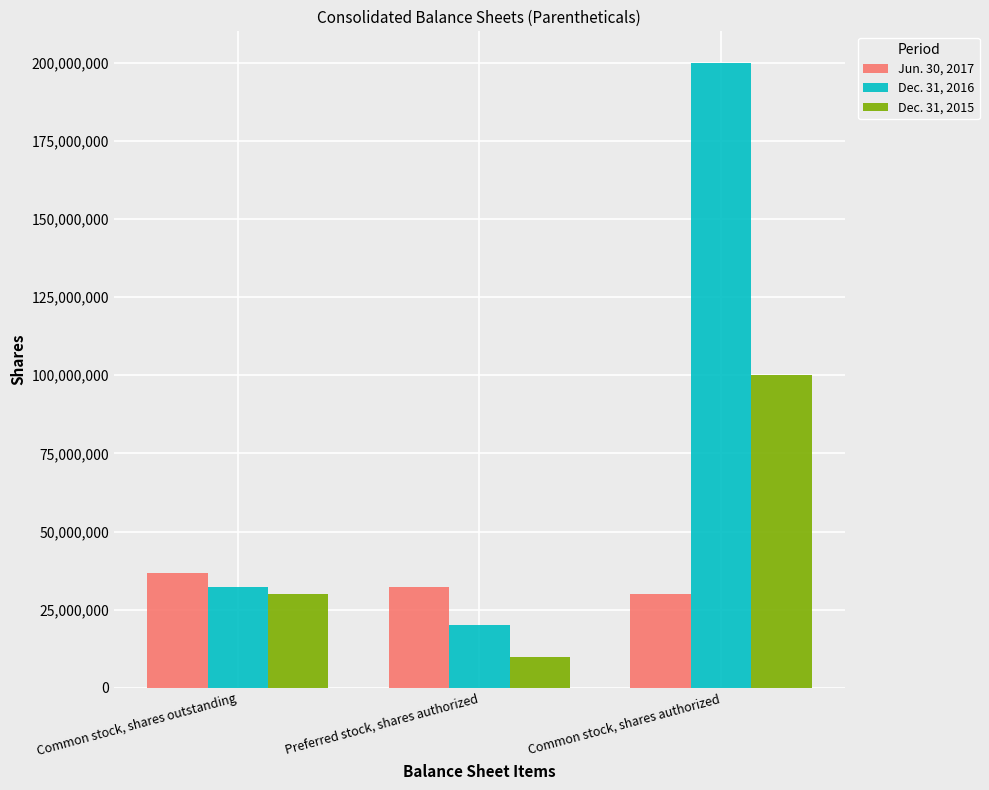

What value does the Jun. 30, 2017 series have at Common stock, shares authorized?

29892806